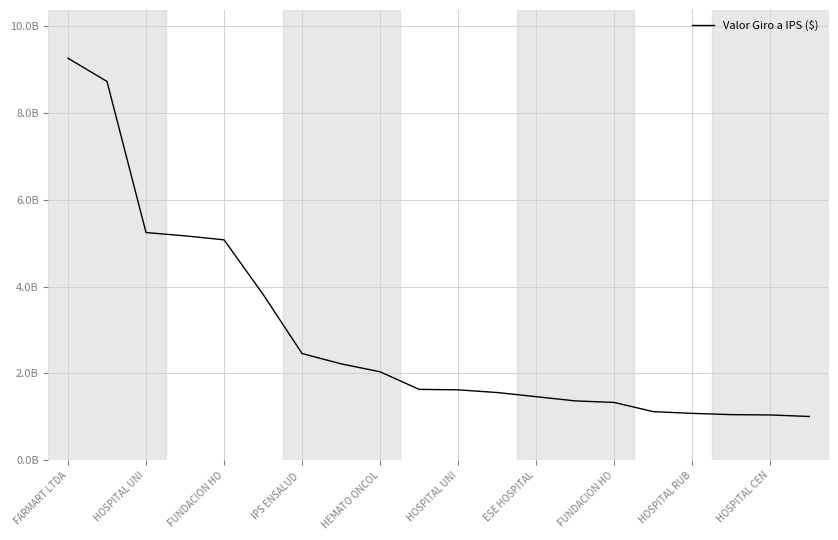

Rank the categories by value from highest to lowest.

FARMART LTDA, HOSPITAL UNI, FUNDACION HO, IPS ENSALUD , HEMATO ONCOL, HOSPITAL UNI, ESE HOSPITAL, FUNDACION HO, HOSPITAL RUB, HOSPITAL CEN, 10, 11, 12, 13, 14, 15, 16, 17, 18, 19